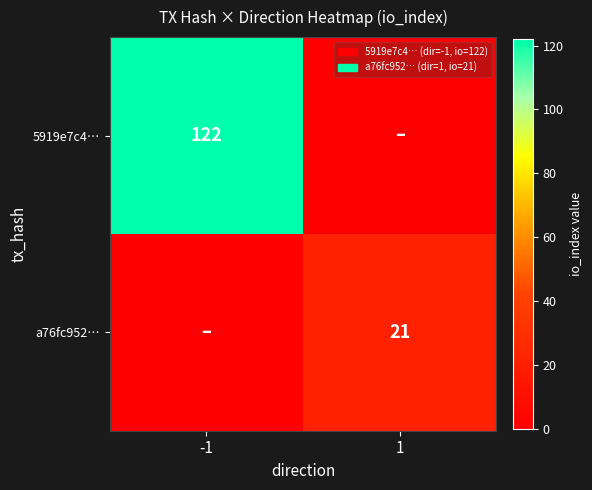

The 5919e7c4… series shows 122 at -1. True or false?

True